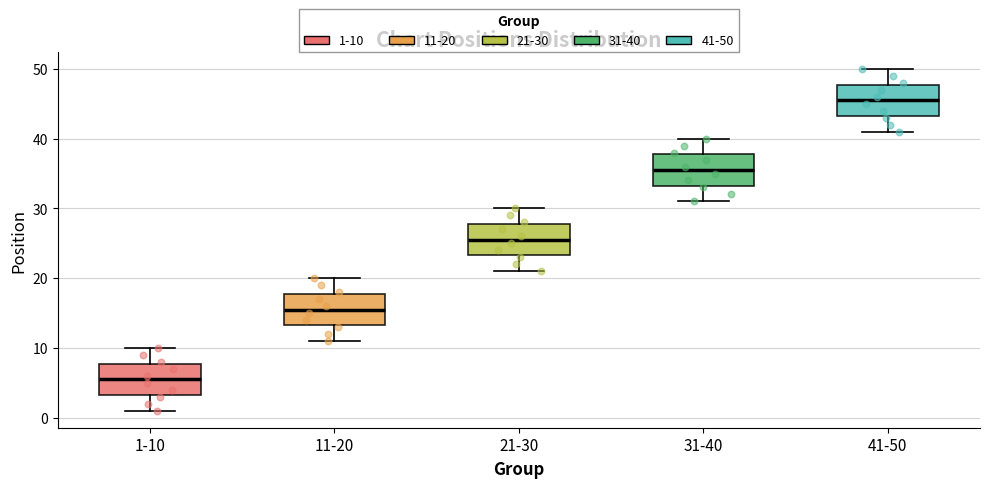

Reading left to right, read every box against the y-axis: the position of its median line, the range the box covers, and the ends of its whiskers. The values are not printed on the chart, so give them approximately, as read against the axis.

1-10: median 6, box 3 to 8, whiskers 1 to 10
11-20: median 16, box 13 to 18, whiskers 11 to 20
21-30: median 26, box 23 to 28, whiskers 21 to 30
31-40: median 36, box 33 to 38, whiskers 31 to 40
41-50: median 46, box 43 to 48, whiskers 41 to 50